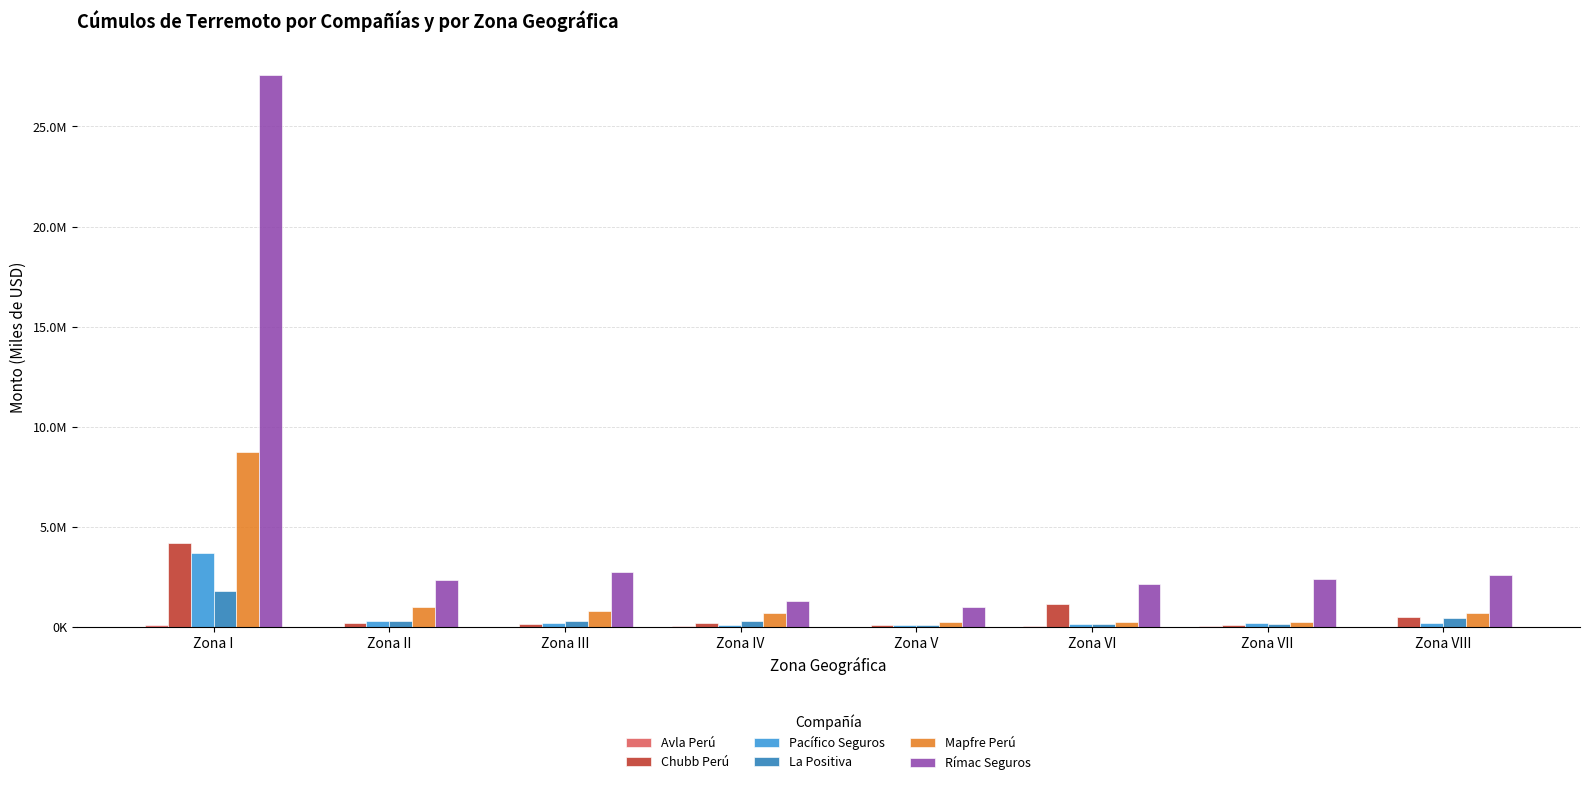

Is it true that Chubb Perú equals 153830.2 at Zona III?

True